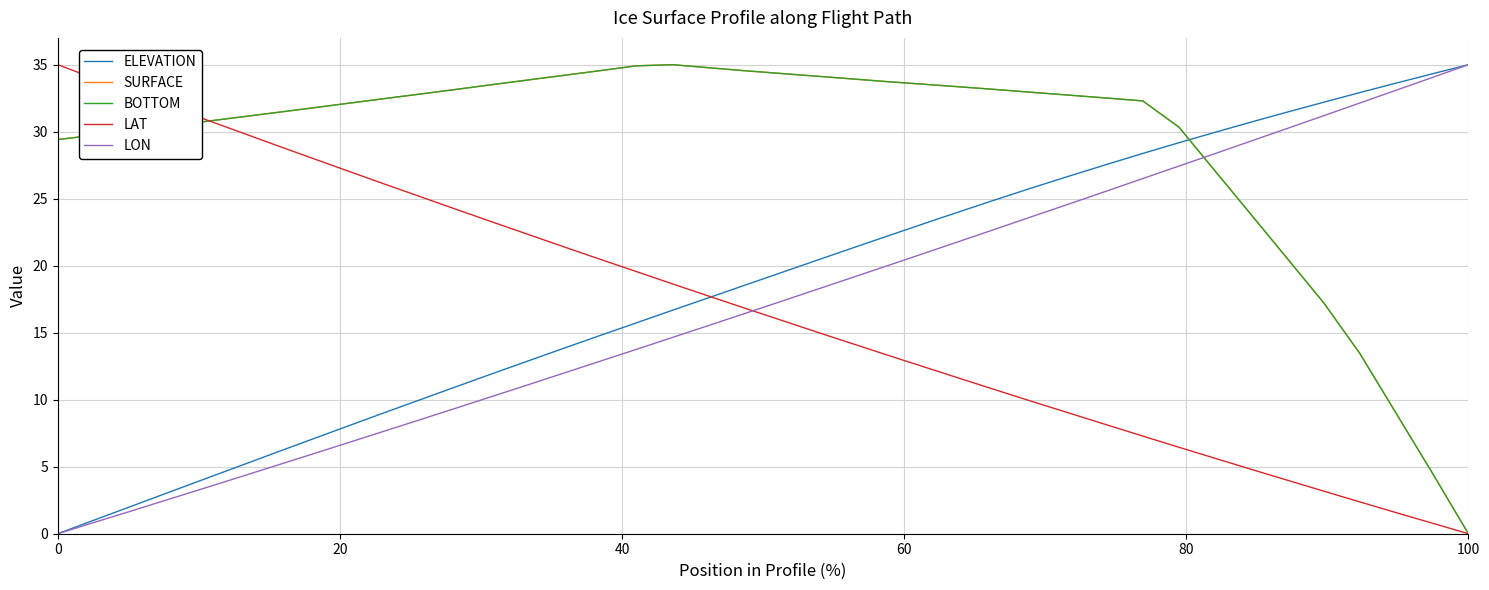

Does the chart display data point markers on the line(s)?

No